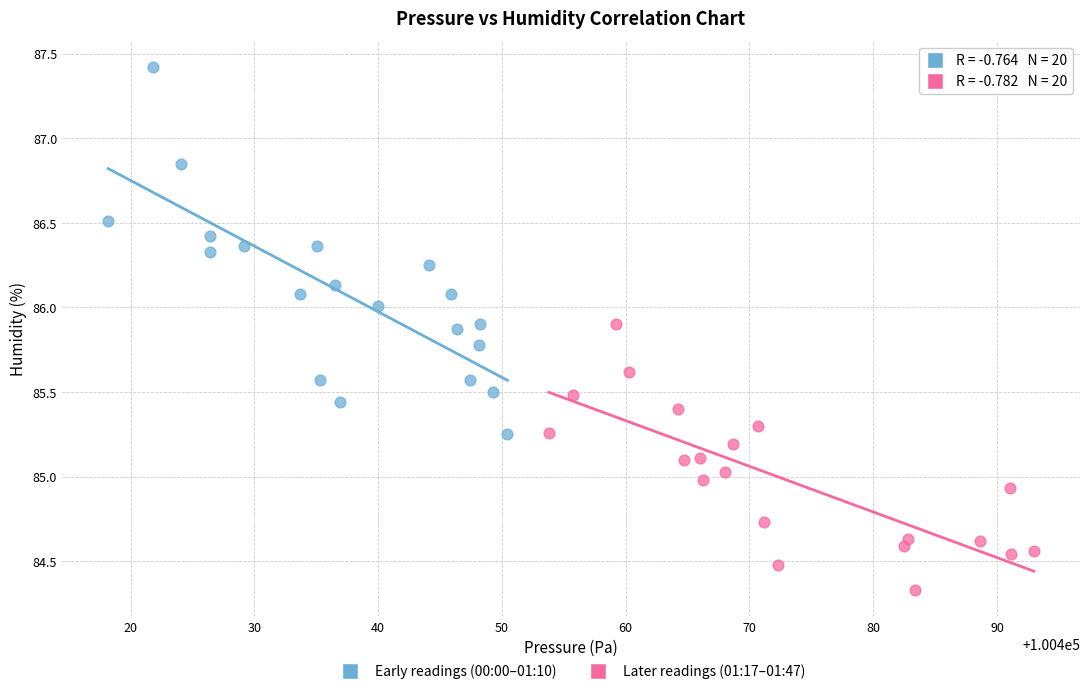

Which series has the largest Y range (max minus min)?

Early readings (00:00–01:10)